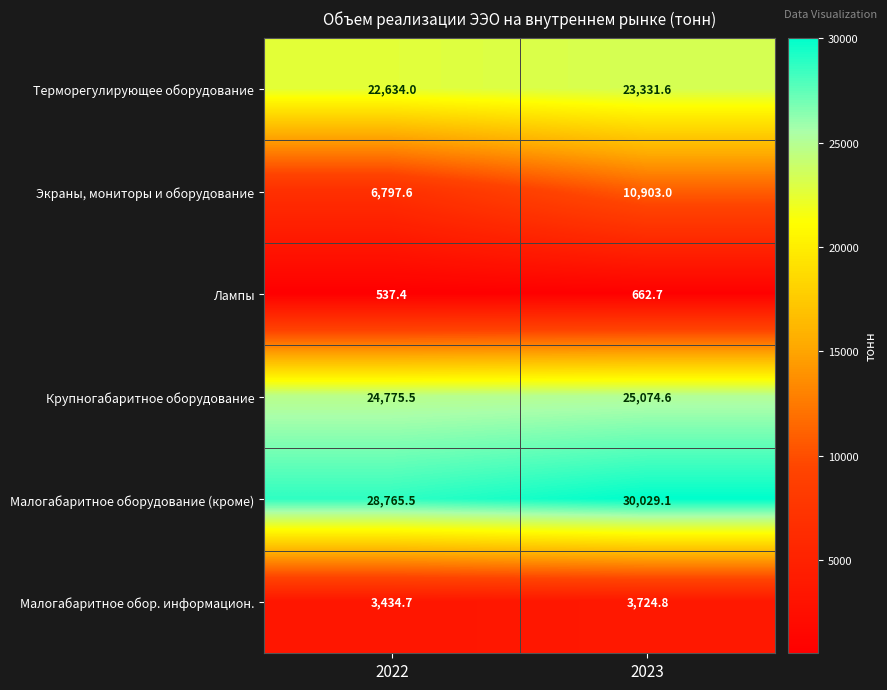

True or false: Терморегулирующее оборудование has a value of 12311.2 at 2022.

False